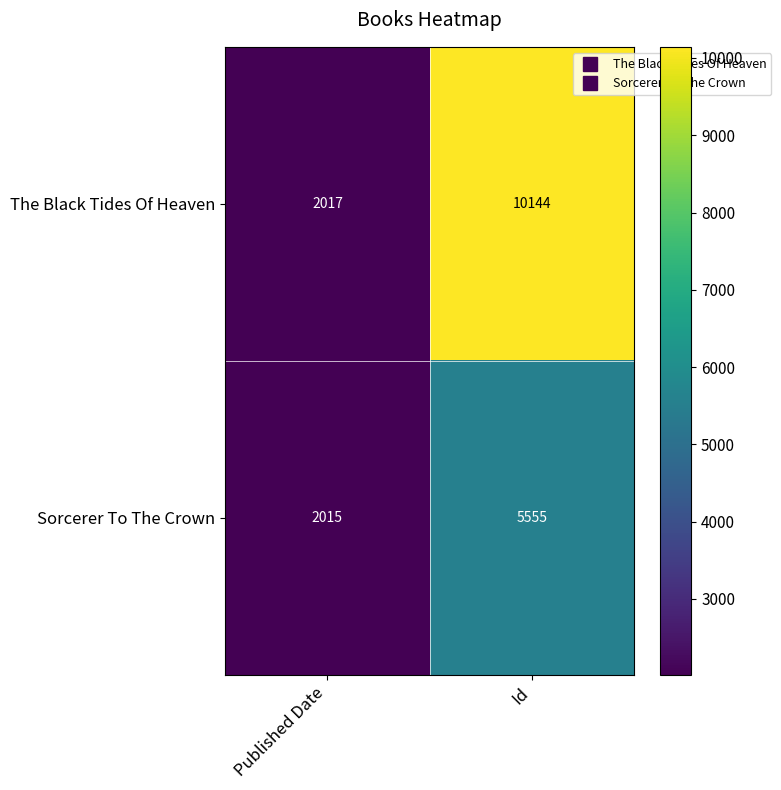

Count the number of data series in this chart.

2